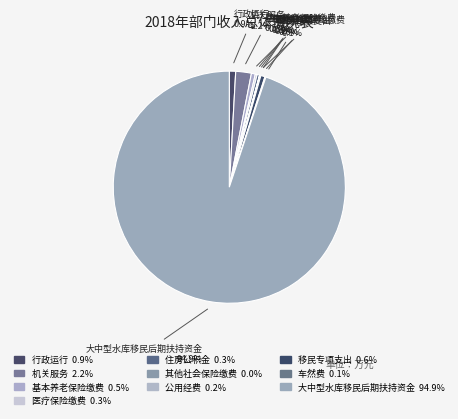

What is the ratio of the value at 车然费 to the value at 医疗保险缴费?

0.5